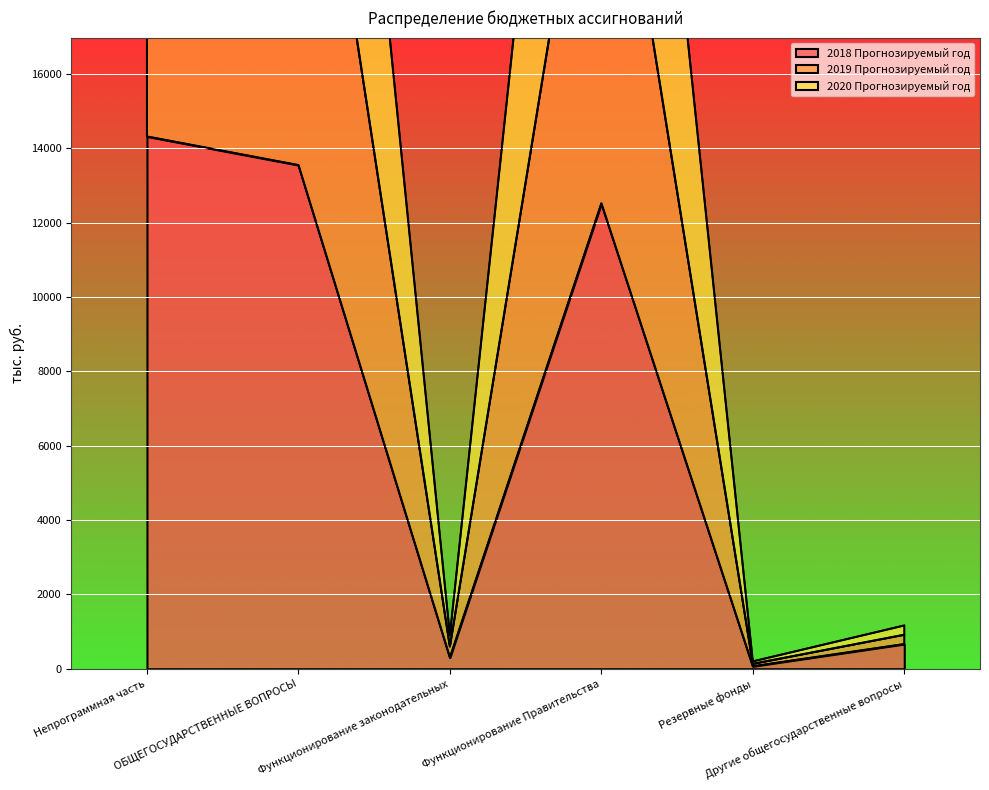

What is the highest value of the 2018 Прогнозируемый год series?

14319.8